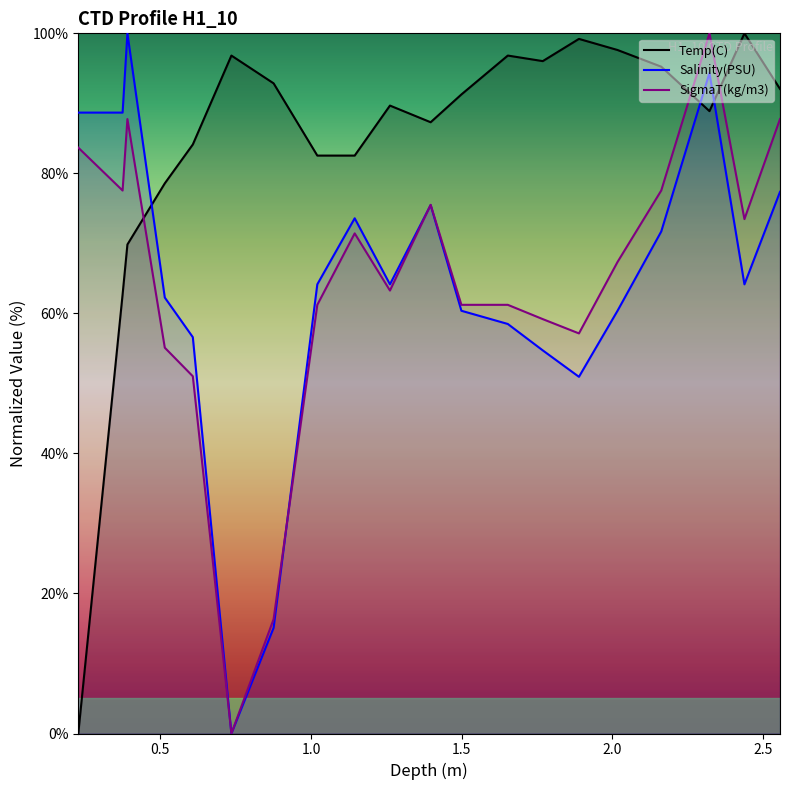

How many interior local peaks does the SigmaT(kg/m3) series have?

4